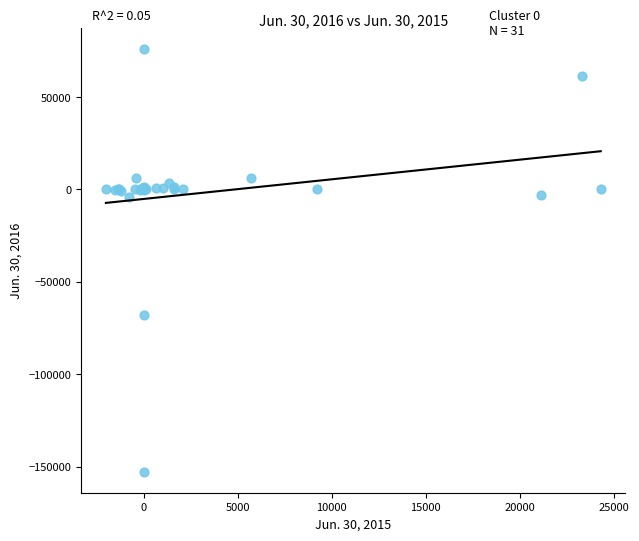

What Y value in the scatter plot is closest to -38369?

-68183